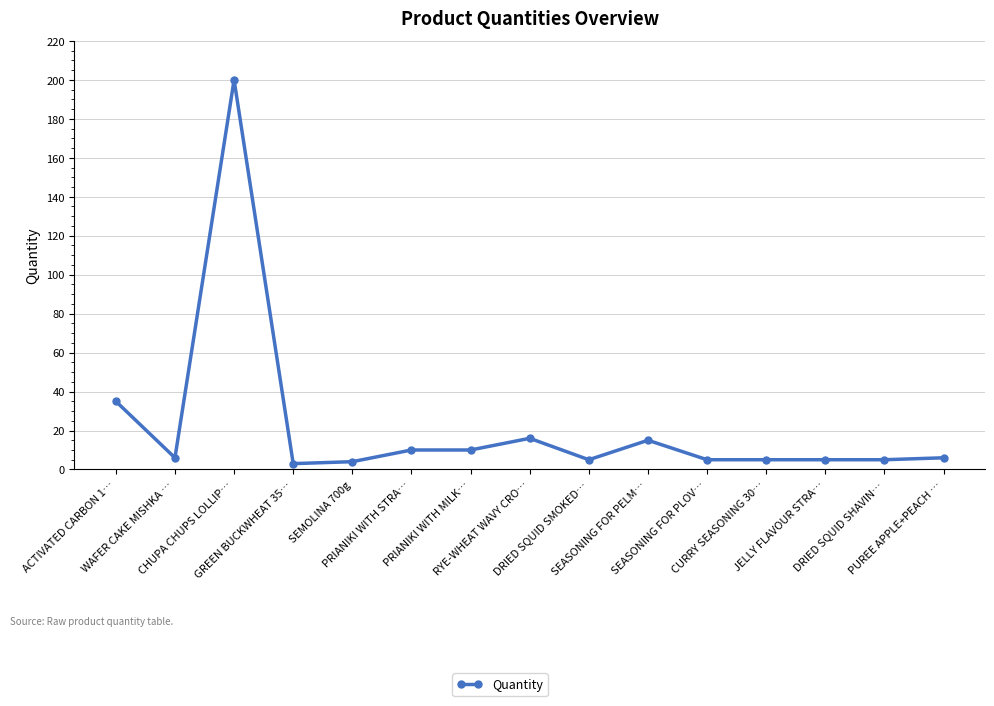

What position from the right is JELLY FLAVOUR STRA…?

3